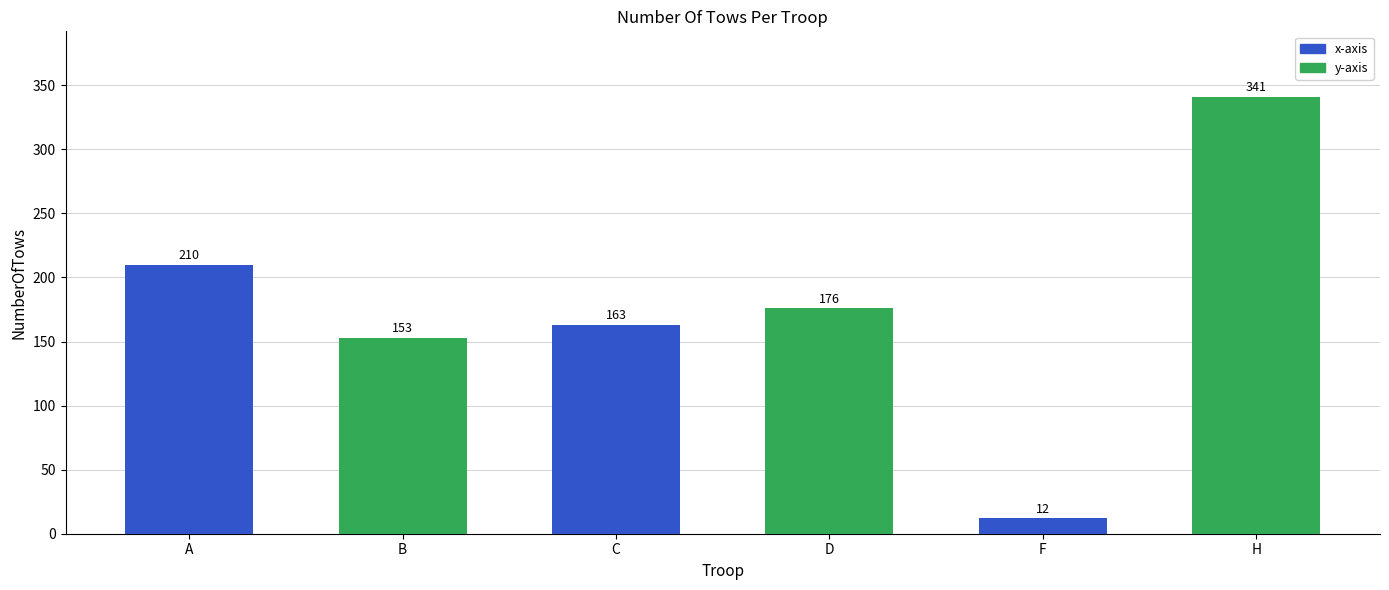

List the labels in order of value, smallest first.

F, B, C, D, A, H